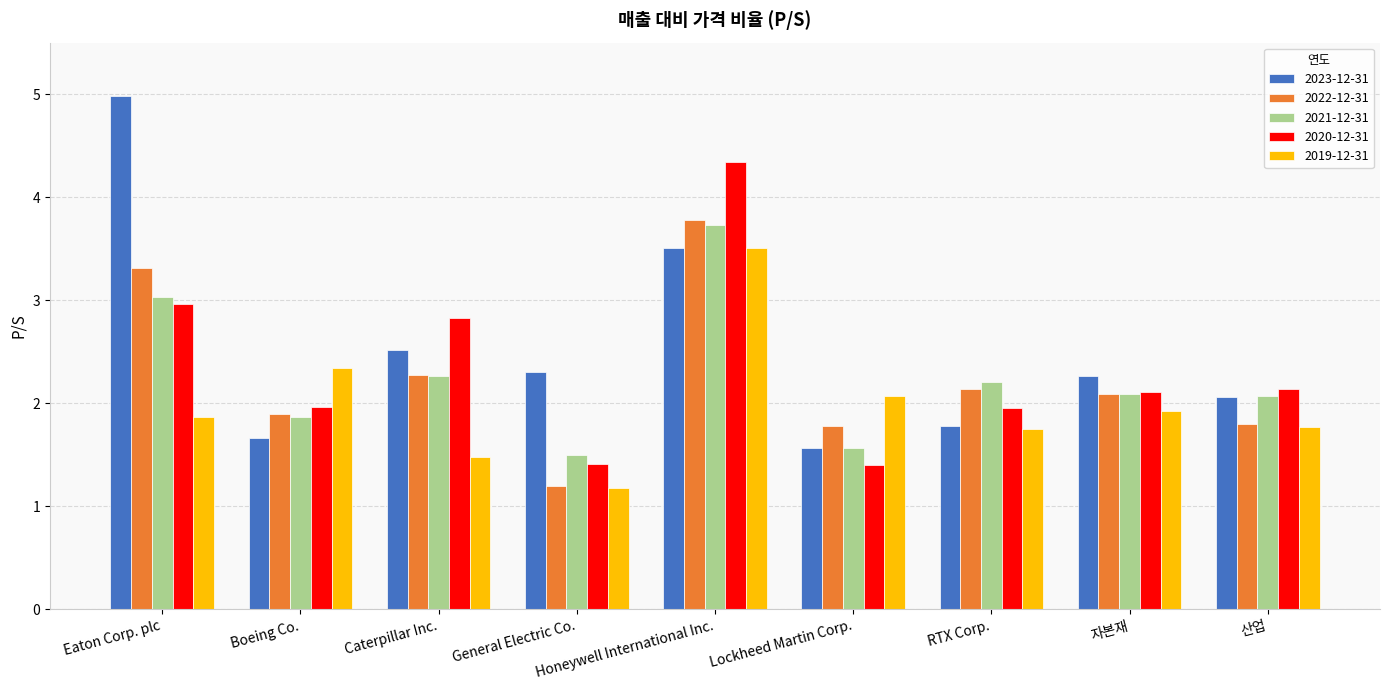

What is the difference between the highest and lowest values at Lockheed Martin Corp.?

0.7